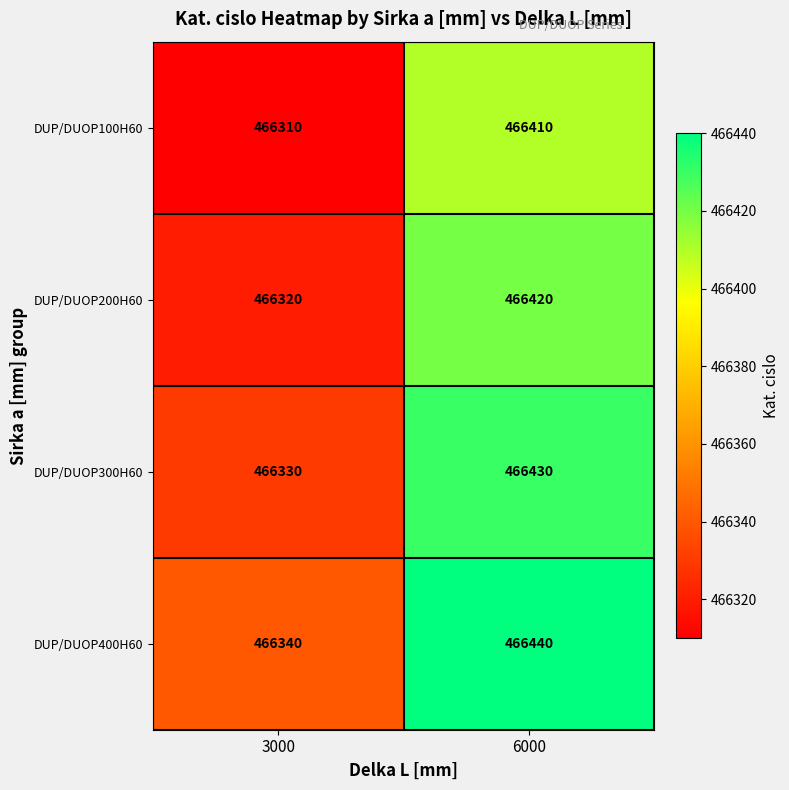

What is the approximate value of DUP/DUOP400H60 at 3000?

466340